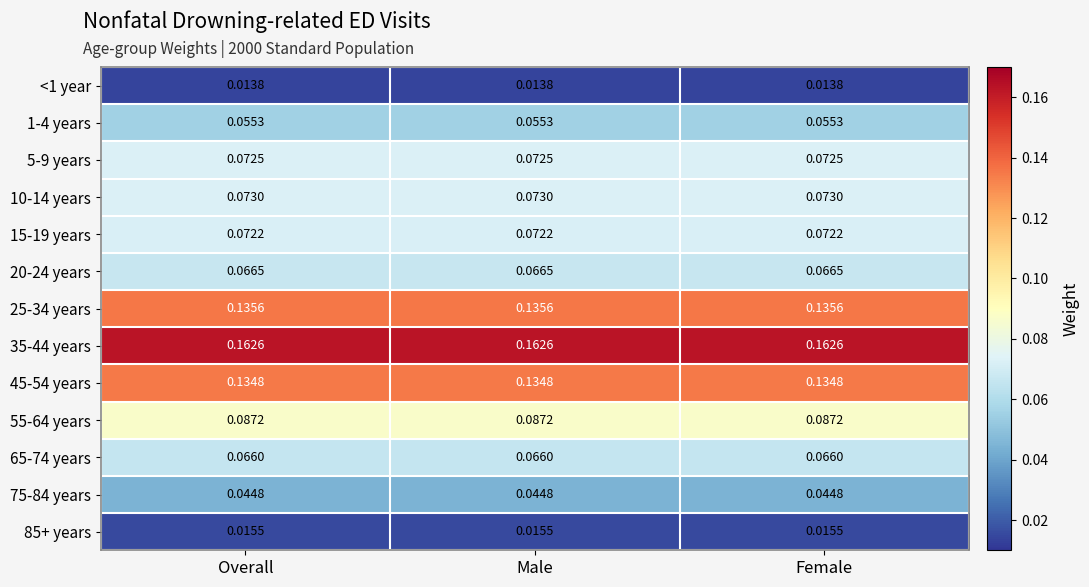

Is the value of 45-54 years at Female greater than the value of 1-4 years at Overall?

Yes